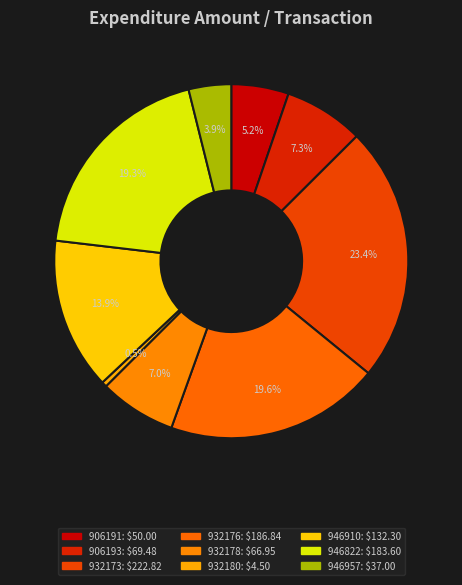

Is 946910 the majority of the pie?

No